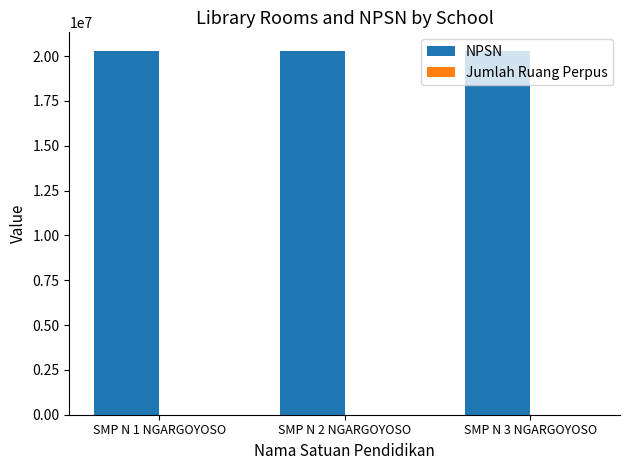

Which series has the largest total across all categories?

NPSN